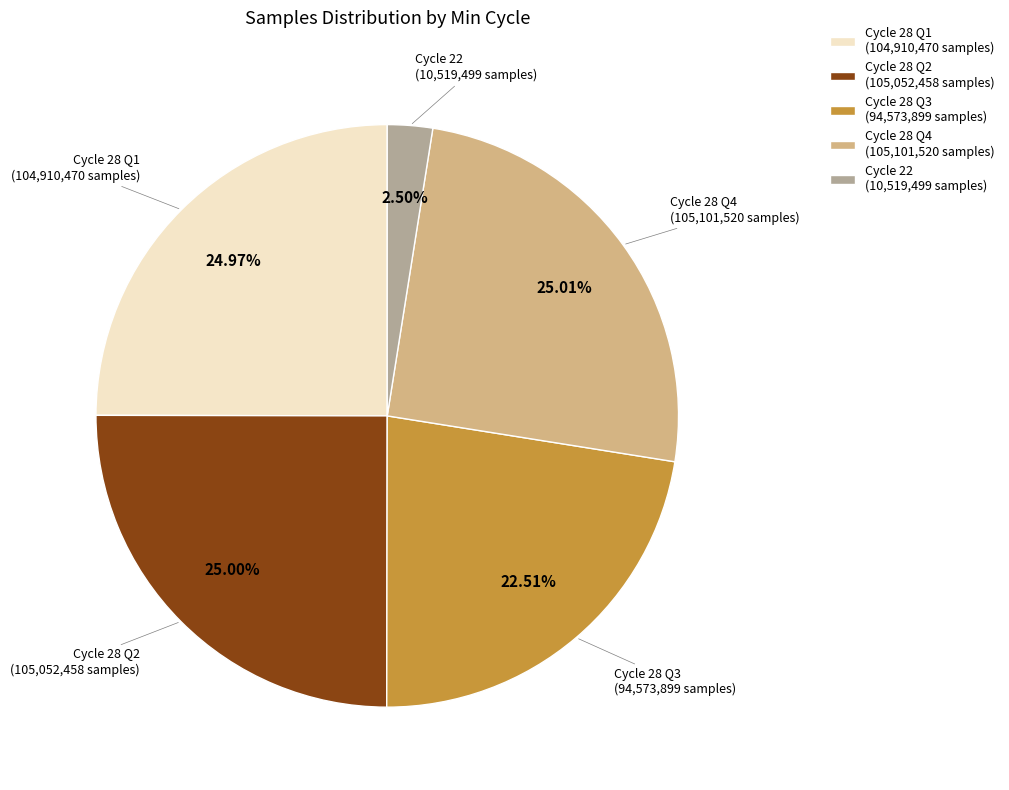

What is the ratio of the value at Cycle 28 Q4 (105,101,520 samples) to the value at Cycle 28 Q3 (94,573,899 samples)?

1.1